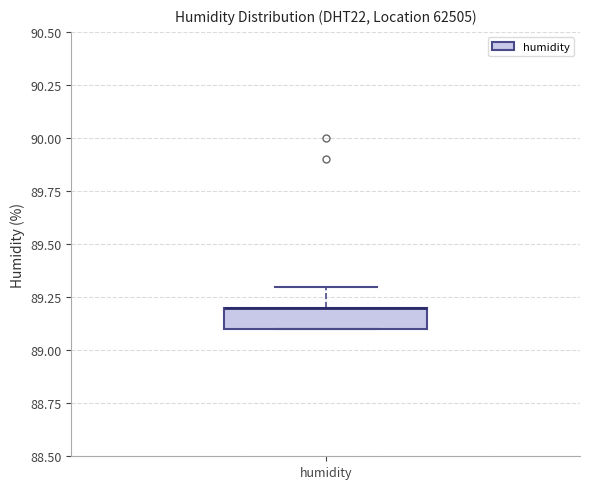

Transcribe this box plot: give where the median line is, the range the box spans, and where the two whiskers end, as read against the y-axis. The values are not printed on the chart, so give them approximately, as read against the axis.

median 89.2 (drawn on the box's upper edge), box 89.1 to 89.2, whiskers 89.1 to 89.3